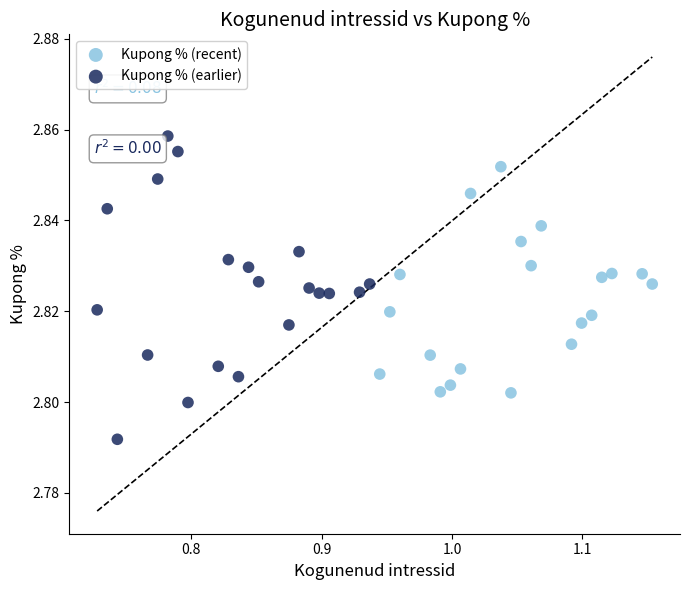

Which series contains the highest Y value?

Kupong % (earlier)